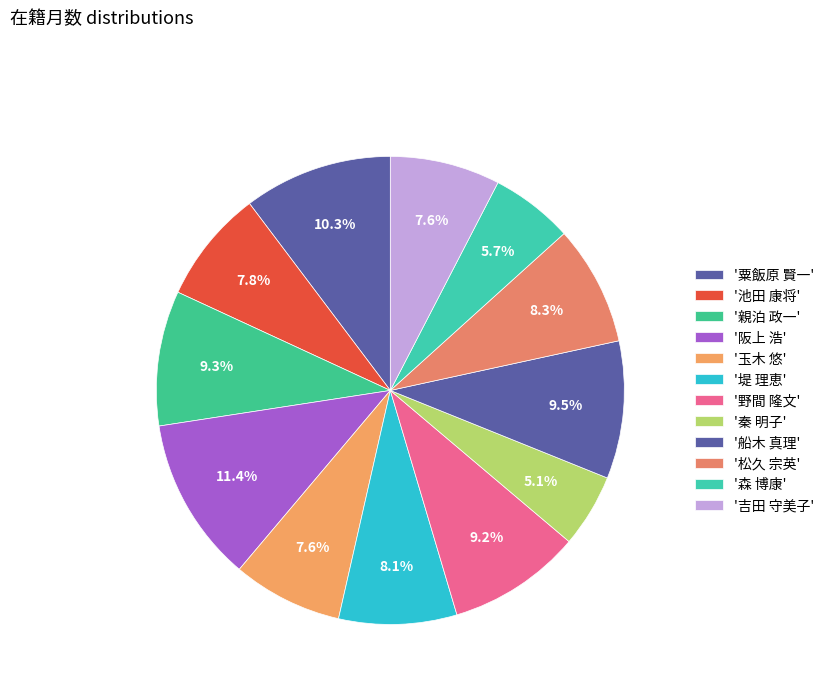

Which slice is the smallest?

秦 明子